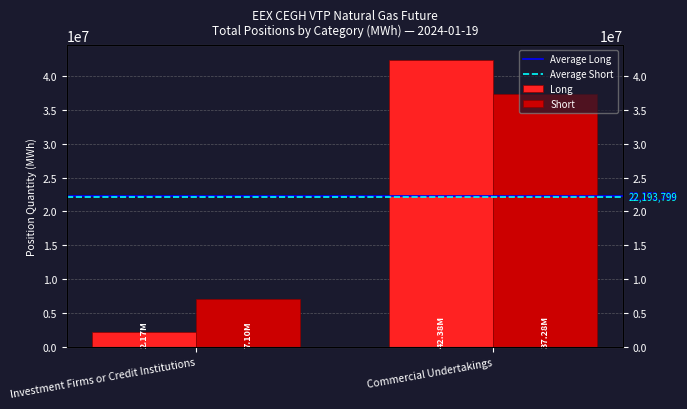

What is the difference between the highest and lowest values at Investment Firms or Credit Institutions?

20105368.5